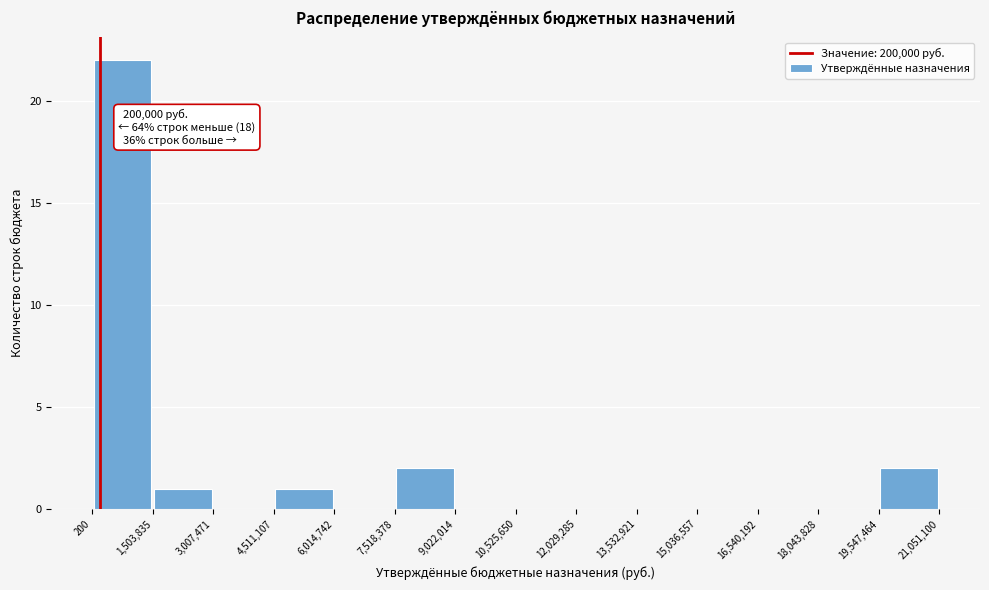

Which range on the x-axis has the tallest bar?

200 to 1,503,835